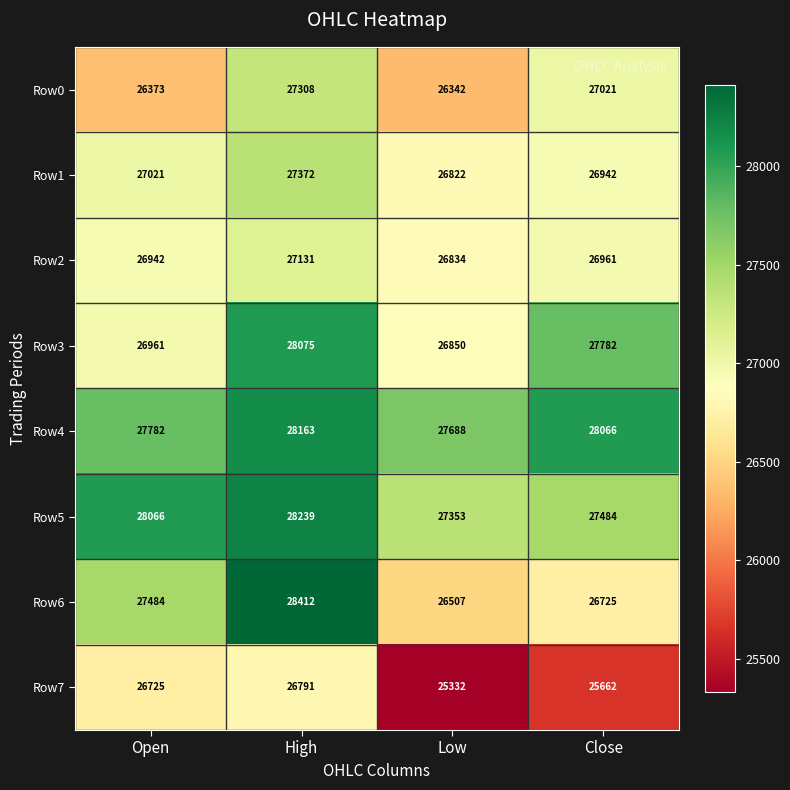

How many categories are shown in the chart?

4